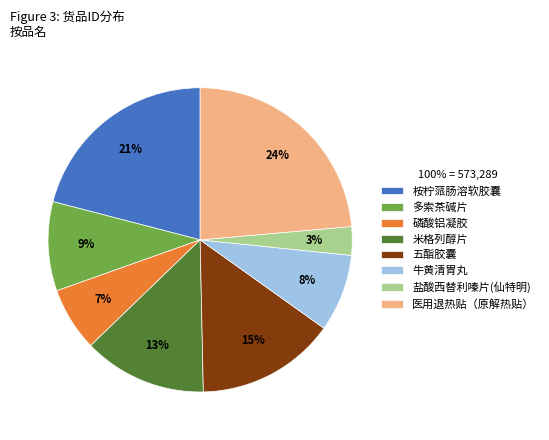

Between 医用退热贴（原解热贴） and 牛黄清胃丸, which is larger?

医用退热贴（原解热贴）